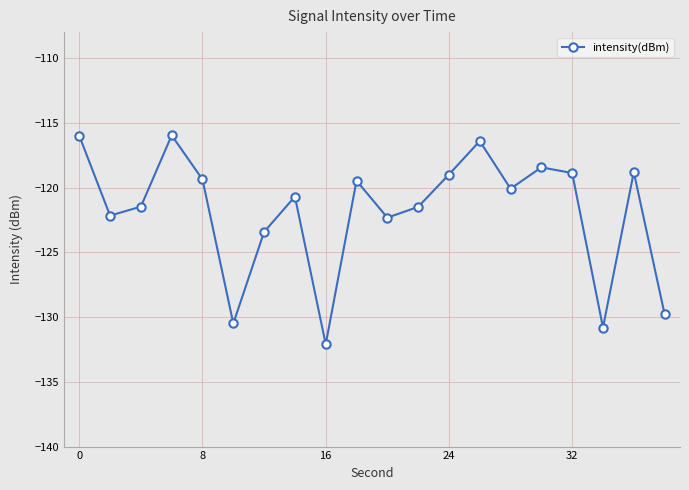

How many interior local valleys (lower than both neighbors) does the data have?

6